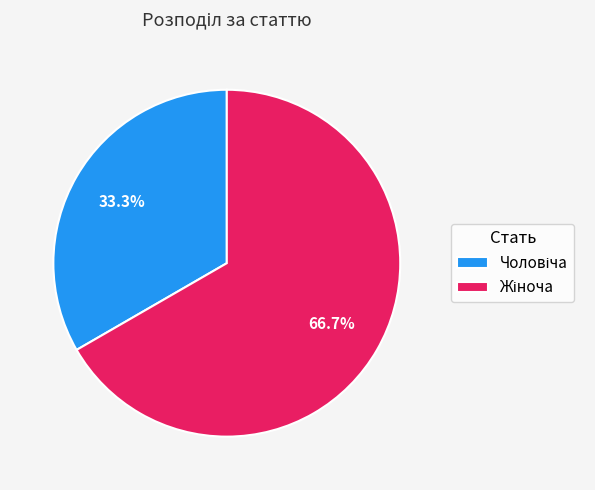

Is there a majority slice in this chart?

Yes